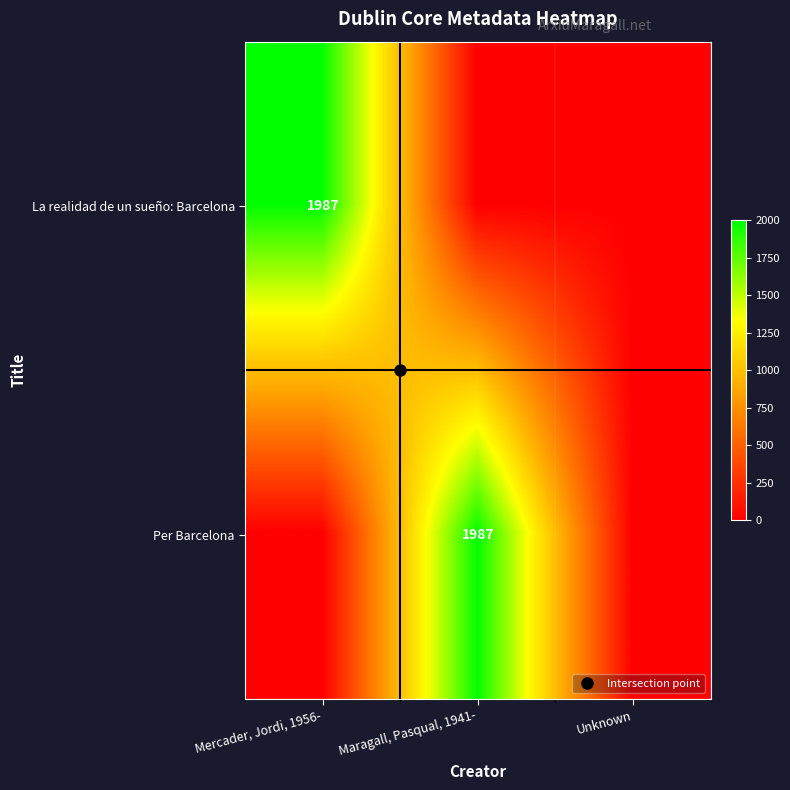

How many categories are shown in the chart?

3